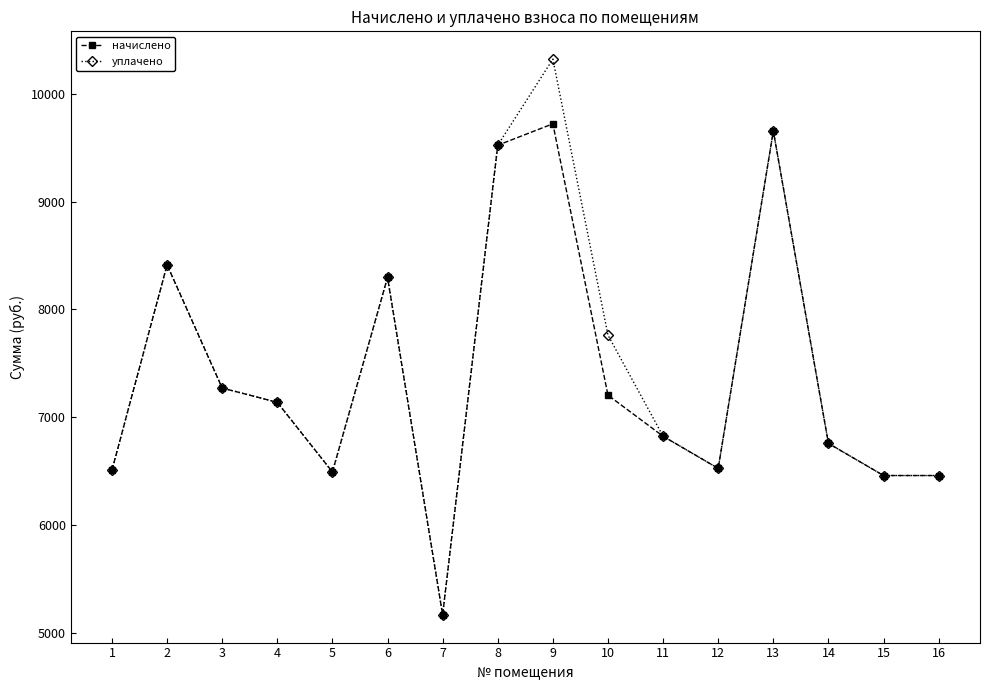

What is the difference between the maximum and minimum values in the начислено series?

4554.0